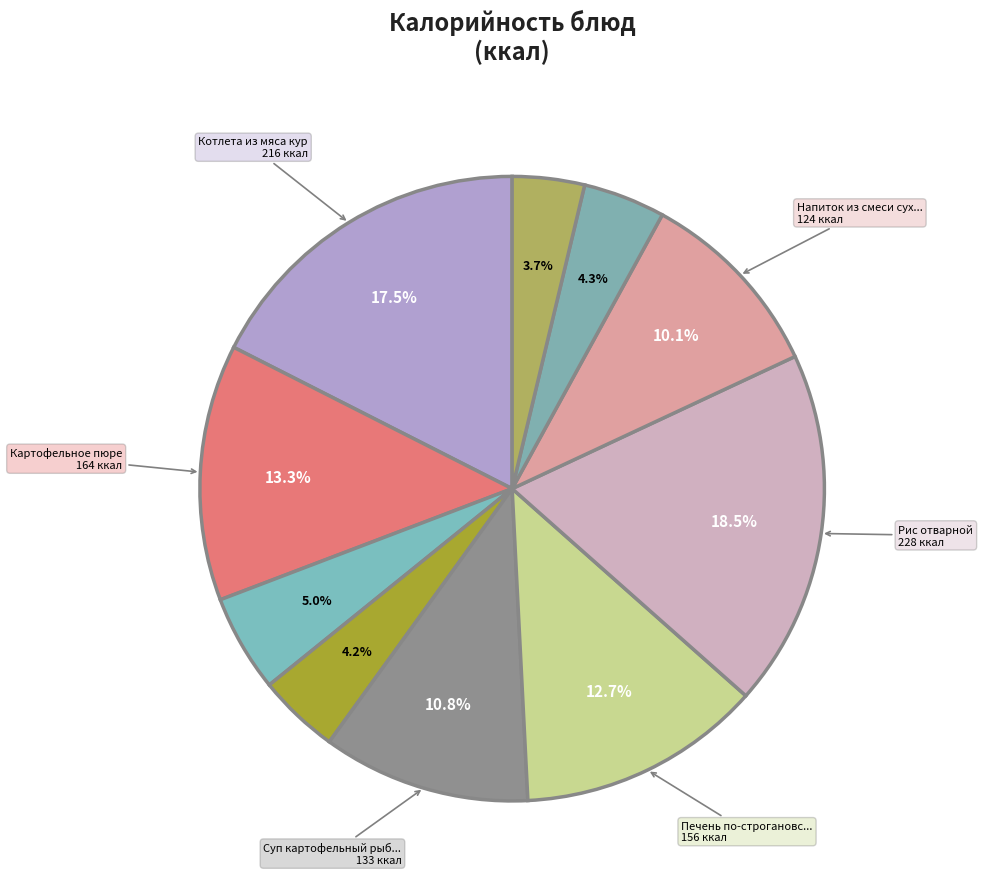

How many slices are in this pie chart?

10